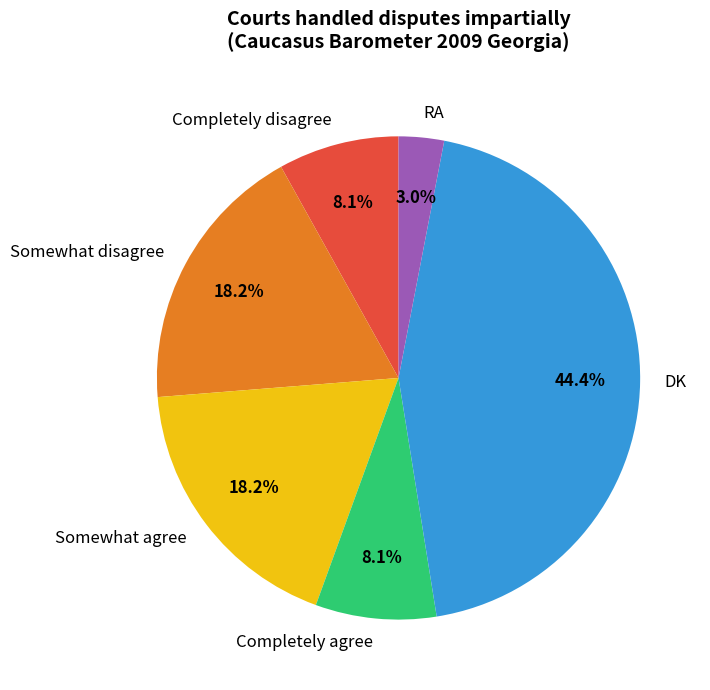

Between Somewhat agree and DK, which is larger?

DK